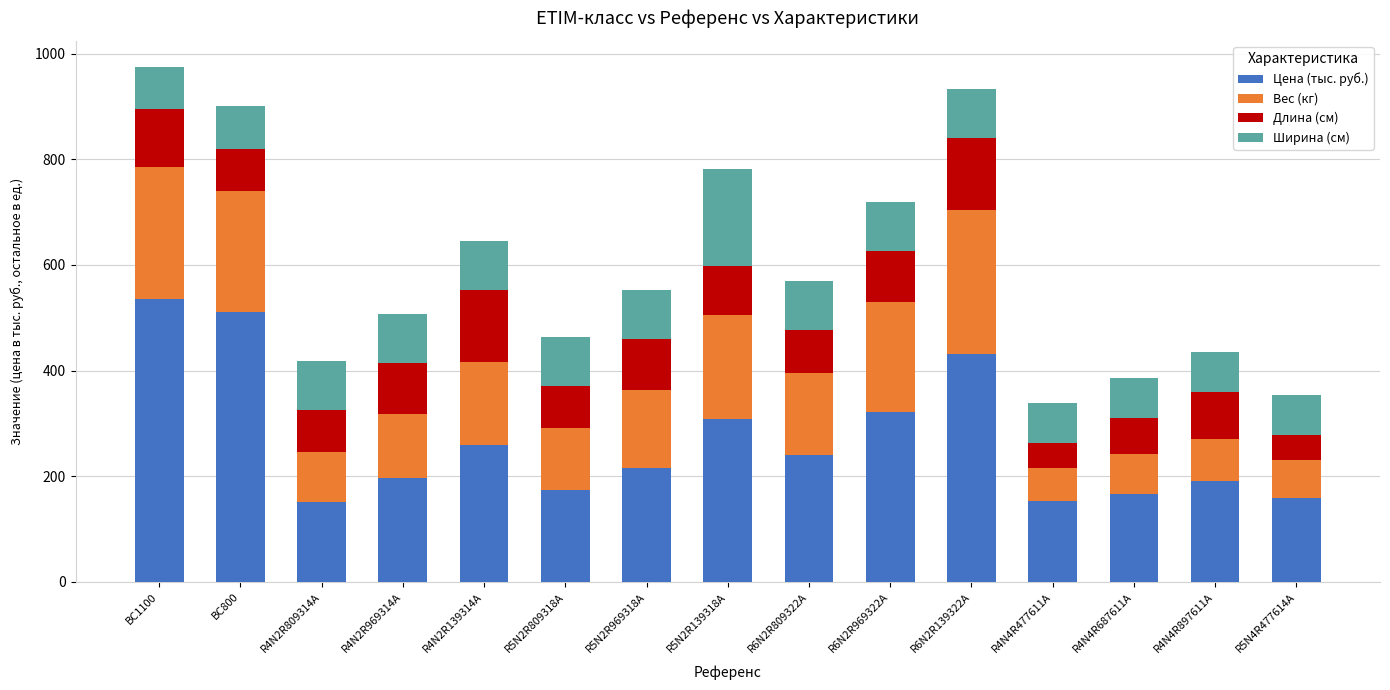

What is the total value across all series at R5N2R809318A?

464.5